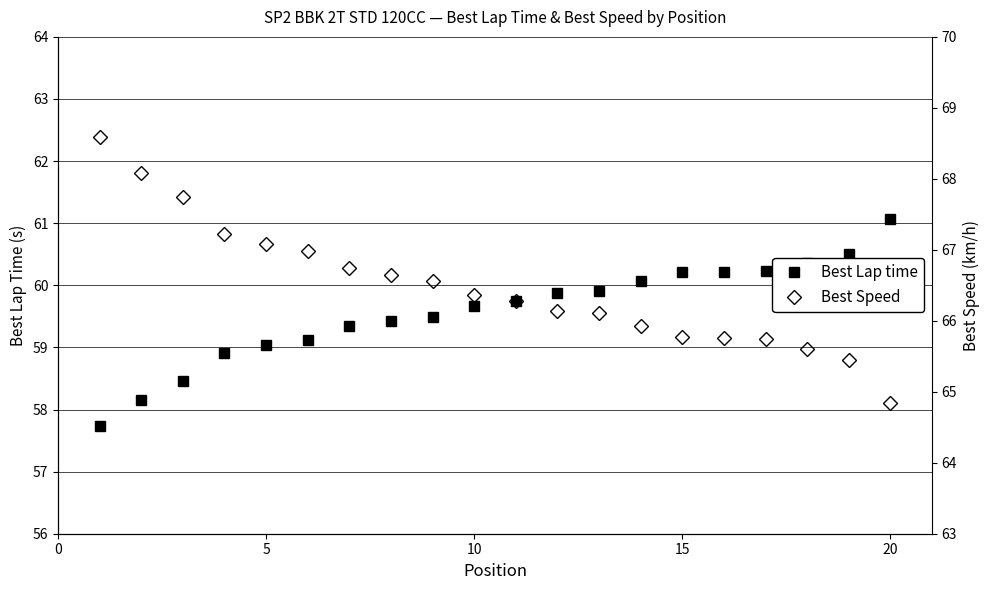

Reading right to left, what are all the values shown in this chart?

Best Lap time: 61.1	60.5	60.4	60.2	60.2	60.2	60.1	59.9	59.9	59.8	59.7	59.5	59.4	59.3	59.1	59.0	58.9	58.5	58.2	57.7
Best Speed: 64.8	65.4	65.6	65.7	65.8	65.8	65.9	66.1	66.1	66.3	66.4	66.6	66.6	66.7	67.0	67.1	67.2	67.7	68.1	68.6